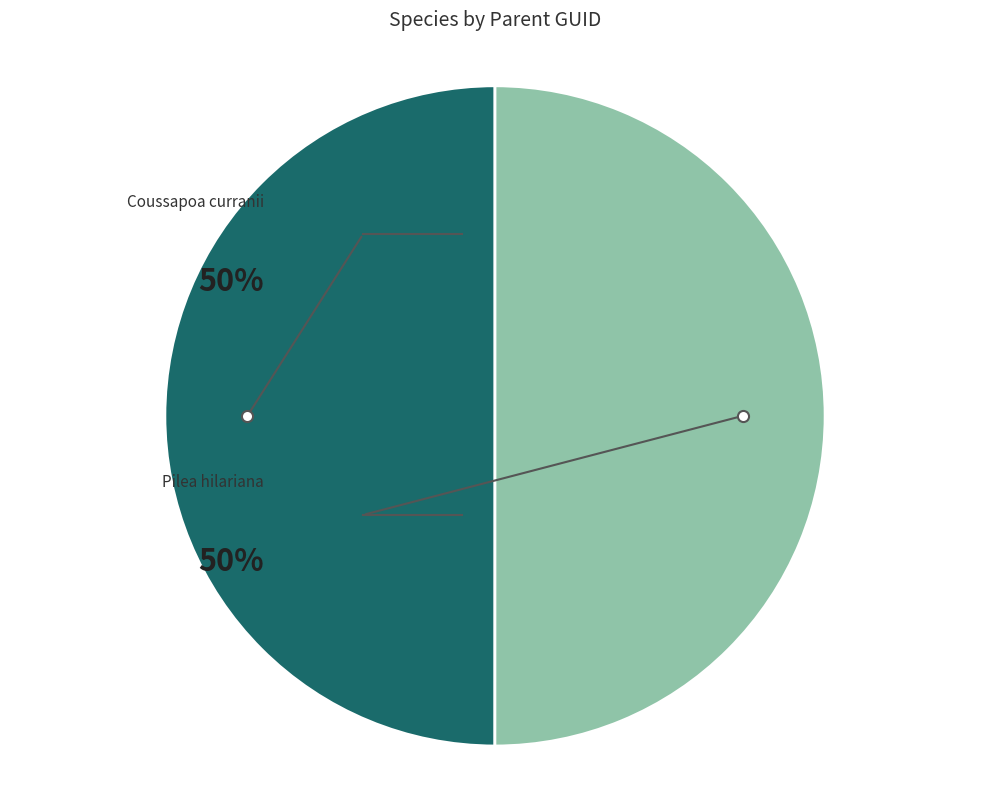

To the nearest percent, what is the average slice percentage?

50%